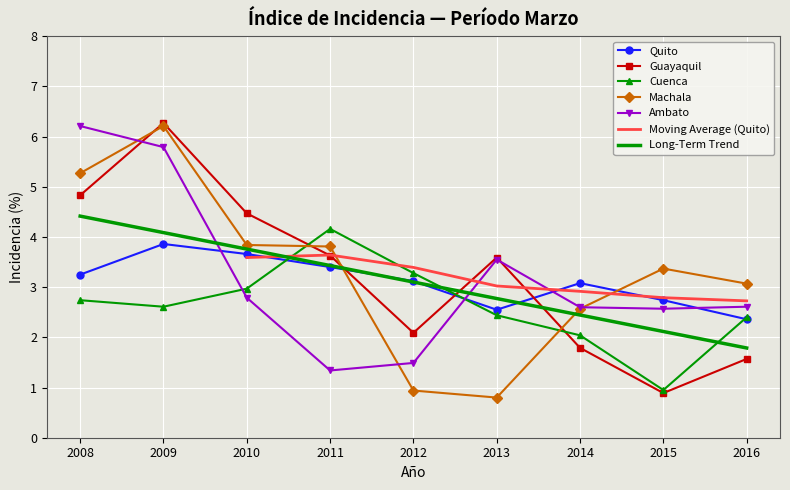

In Cuenca, how many points are higher than both neighbors (excluding endpoints)?

1